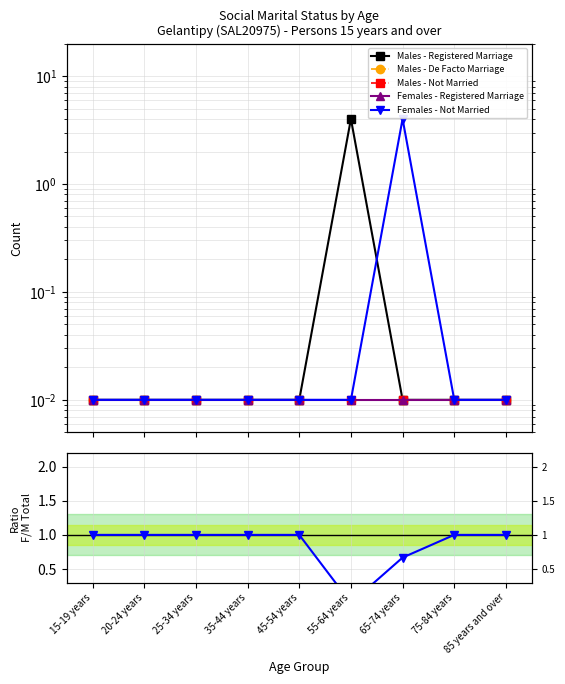

What is the greatest value displayed?

4.0